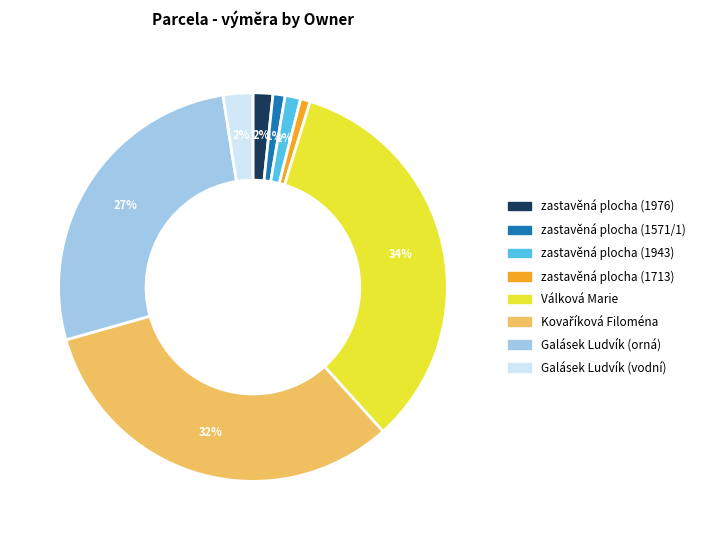

Which category has the biggest portion of the pie?

Válková Marie